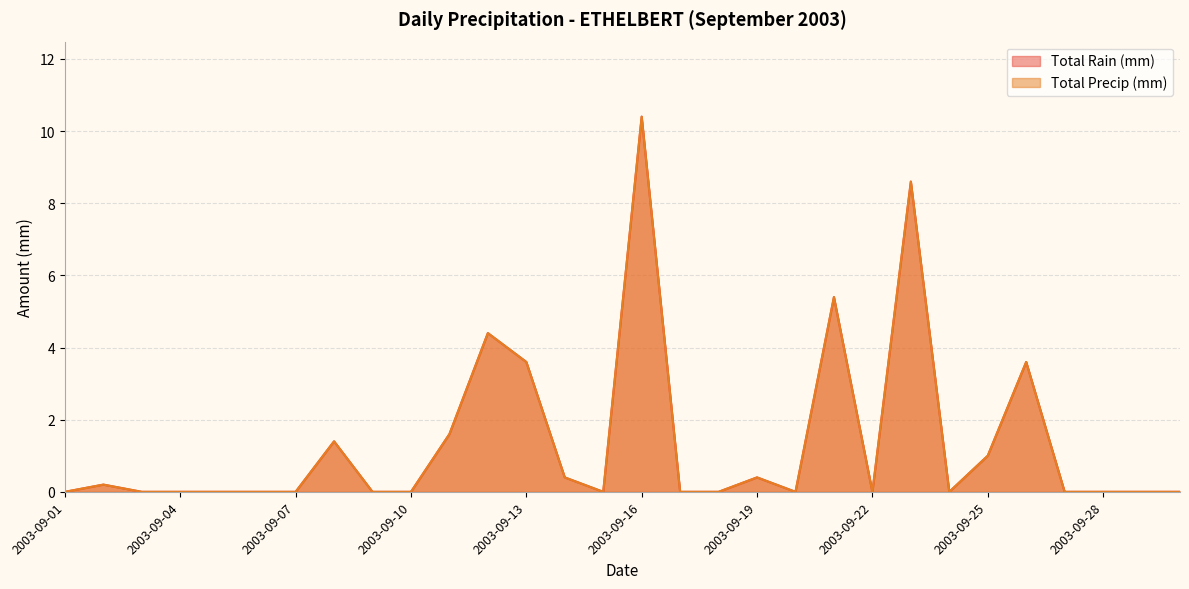

How many lines are shown in the chart?

2